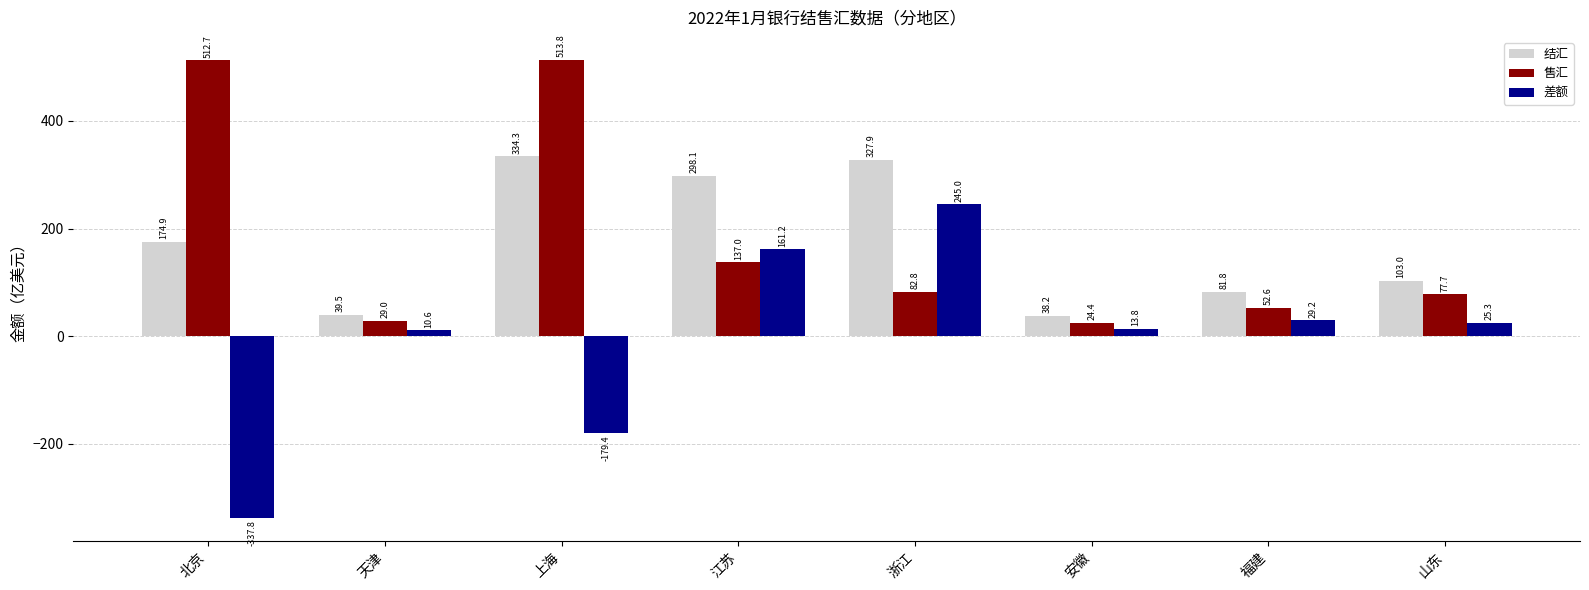

Which series has the largest total across all categories?

售汇